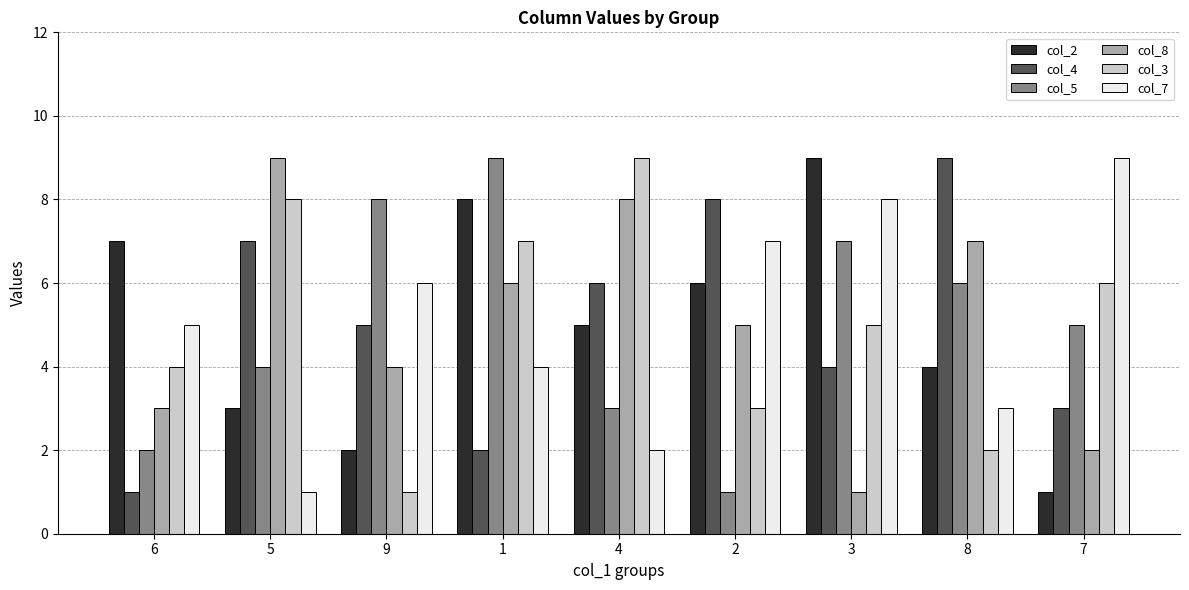

Rank the series at 5 from lowest to highest value.

col_7, col_2, col_5, col_4, col_3, col_8